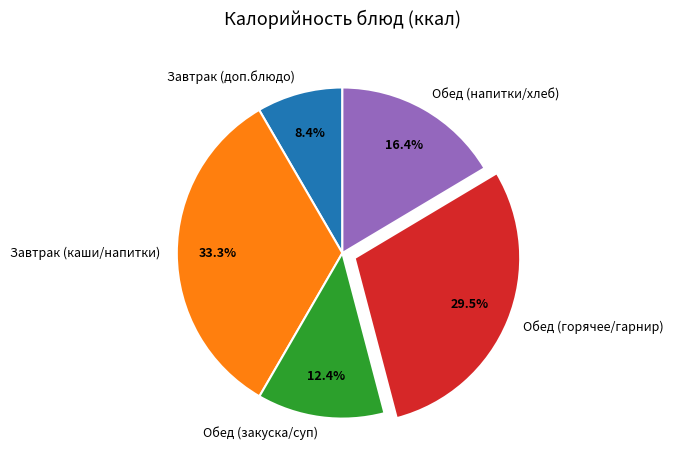

Which slice is the smallest?

Завтрак (доп.блюдо)